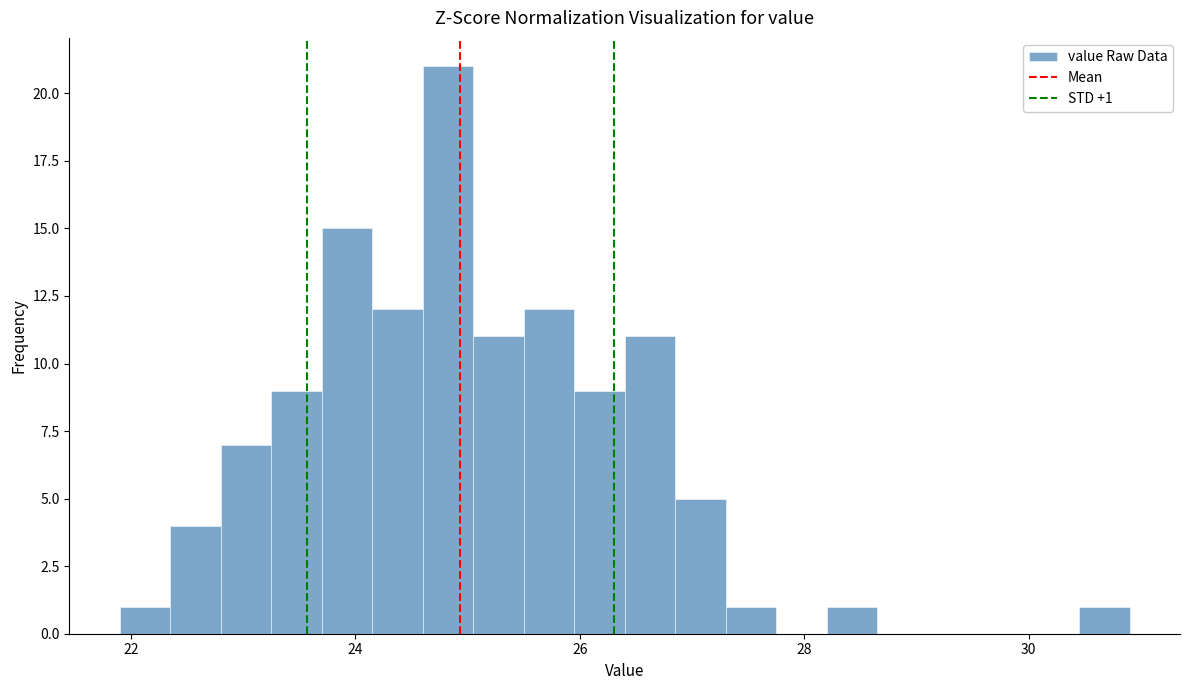

Around what value on the x-axis is the tallest bar? Give the approximate position of its centre, as read against the axis.

24.8